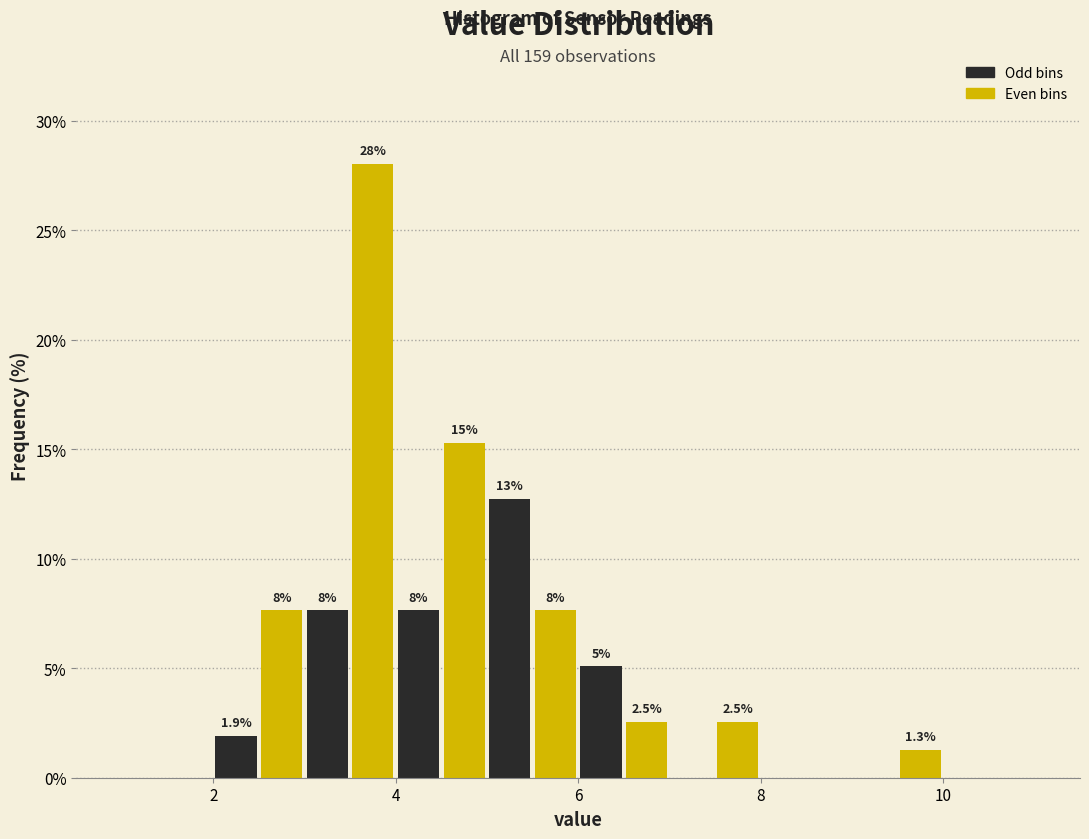

Around what value on the x-axis is the tallest bar? Give the approximate position of its centre, as read against the axis.

3.8